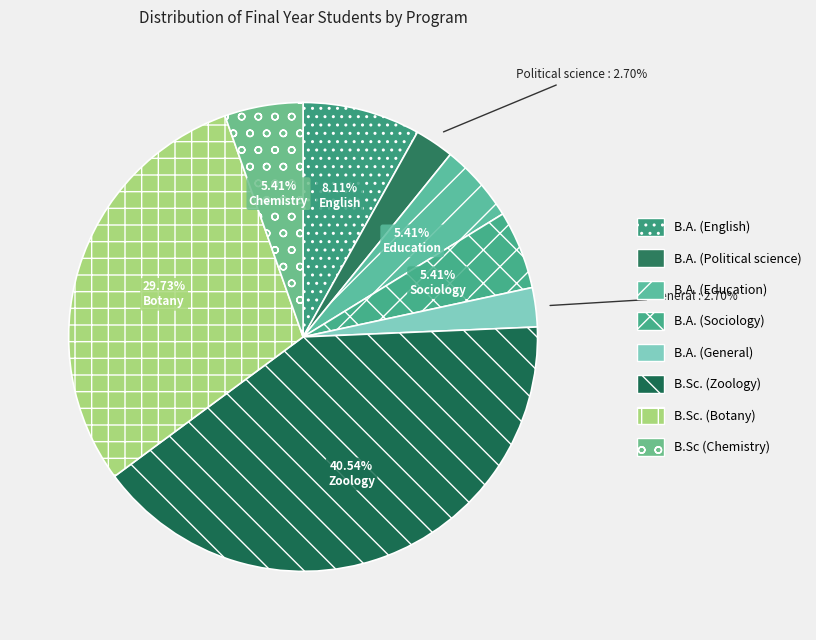

Rank the categories by value from lowest to highest.

B.A. (Political science), B.A. (General), B.A. (Education), B.A. (Sociology), B.Sc (Chemistry), B.A. (English), B.Sc. (Botany), B.Sc. (Zoology)